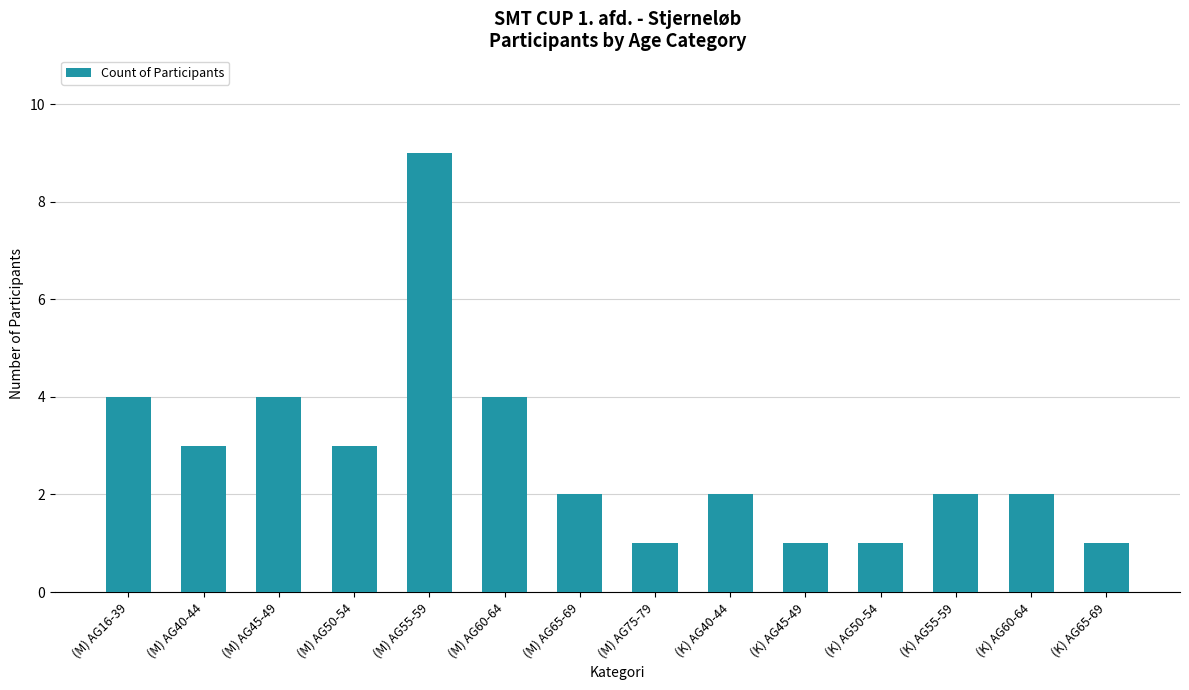

The chart shows a value of 1 at (M) AG60-64. True or false?

False